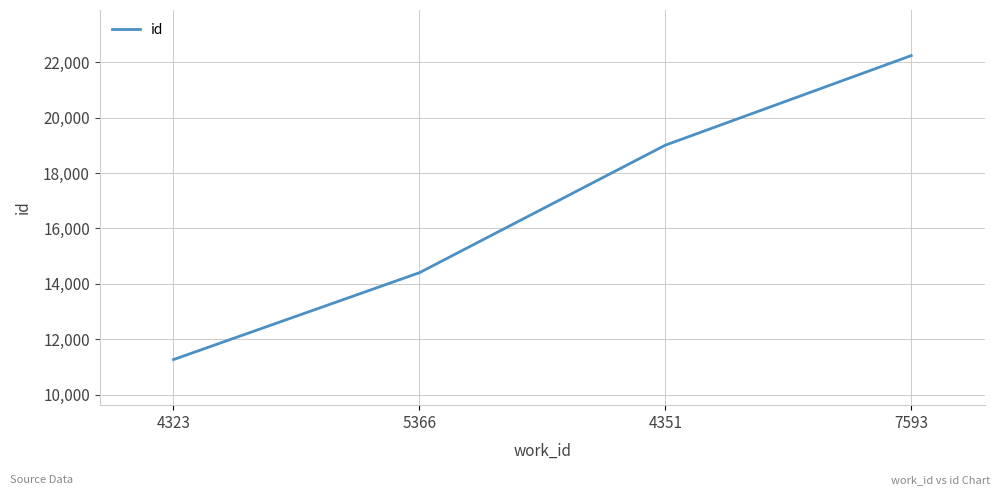

Read the value at 4323.

11272